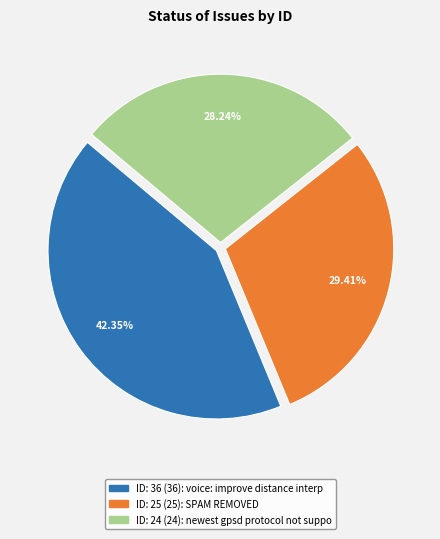

Is there a majority slice in this chart?

No